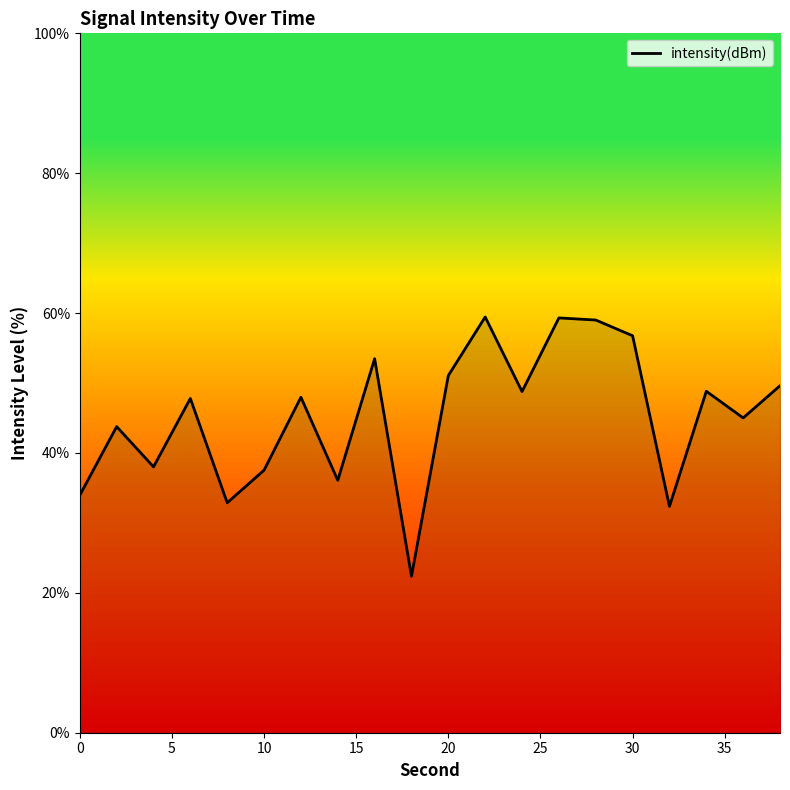

What is the smallest value displayed?

22.4